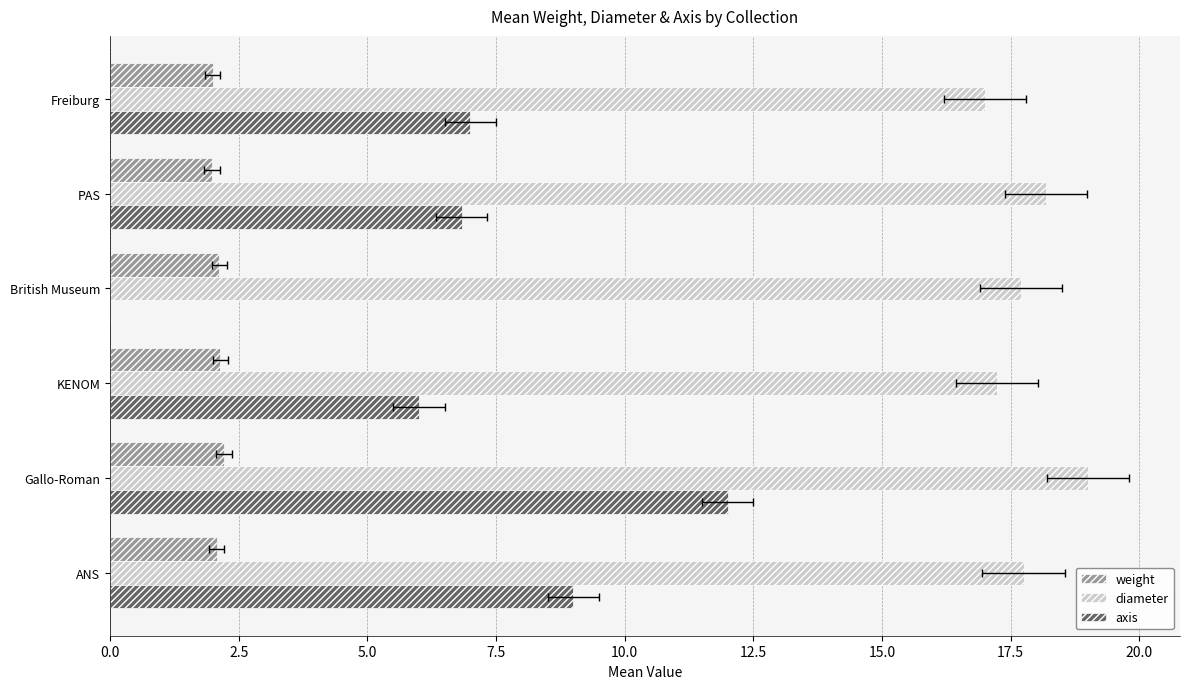

True or false: weight has a value of 2.0 at 12.5.

True